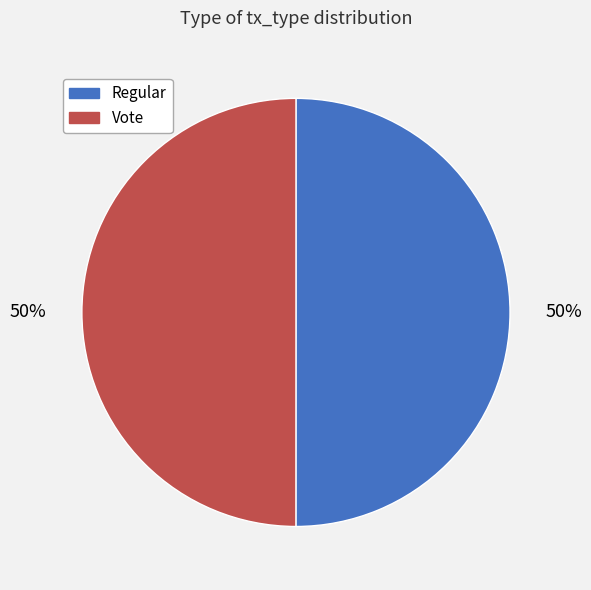

The Regular slice represents 50% of the pie. True or false?

True